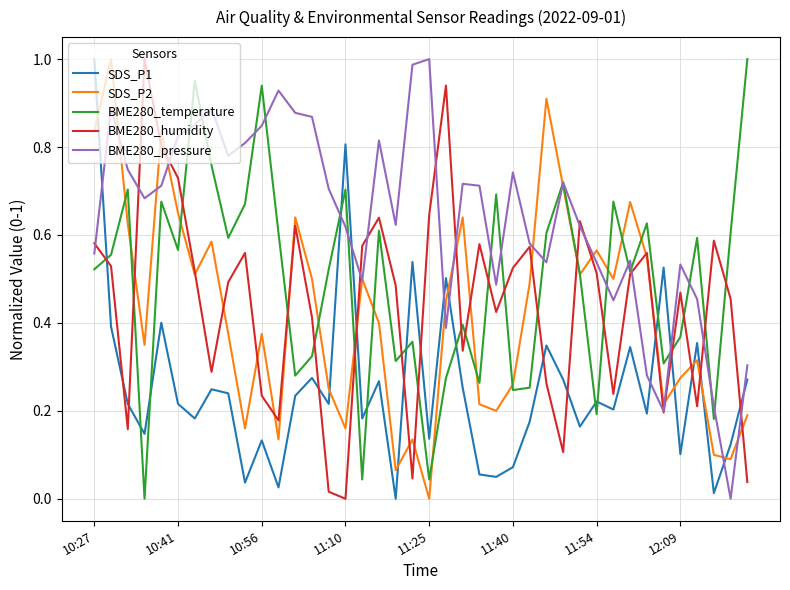

Which series has the largest total across all categories?

BME280_pressure